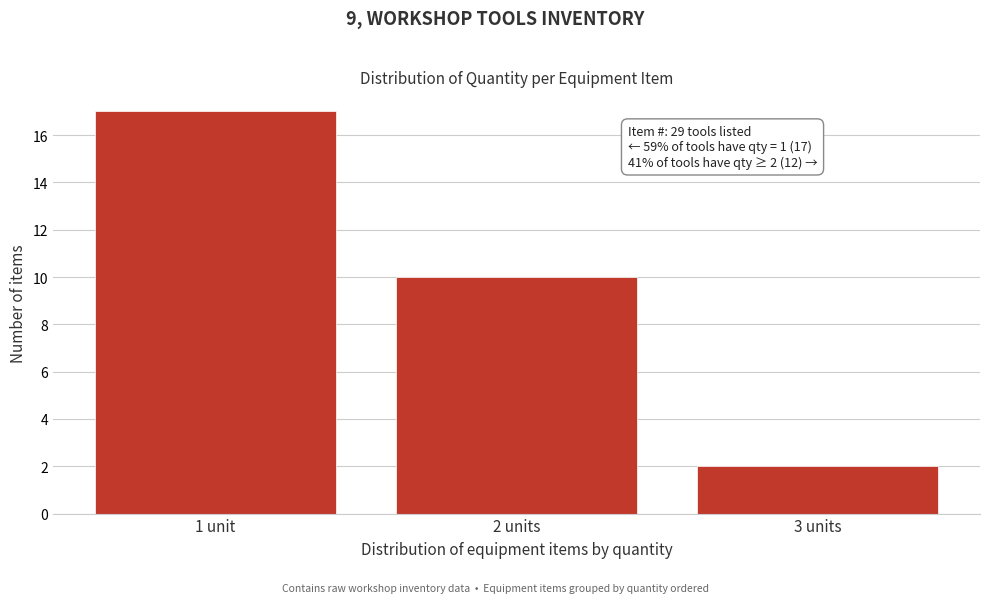

Reading left to right, what are all the values shown in this chart?

17	10	2